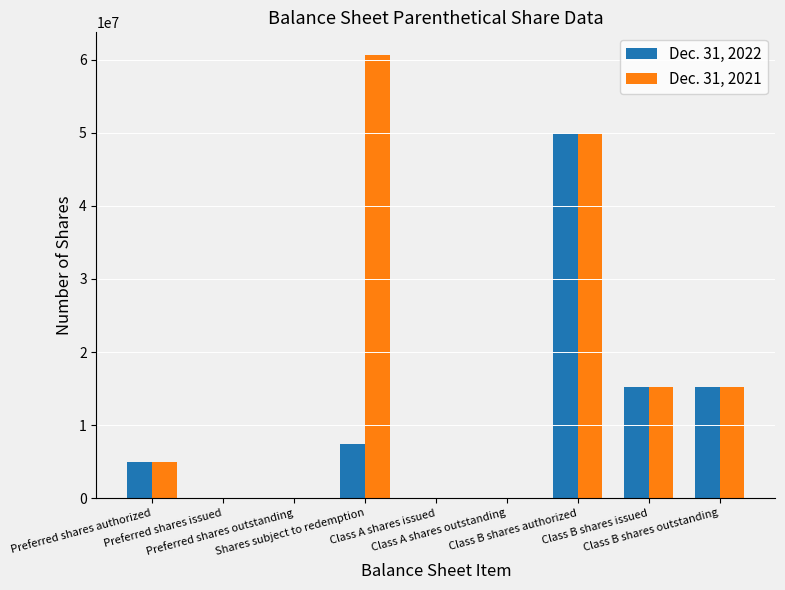

At which category is the sum across all series the highest?

Class B shares authorized